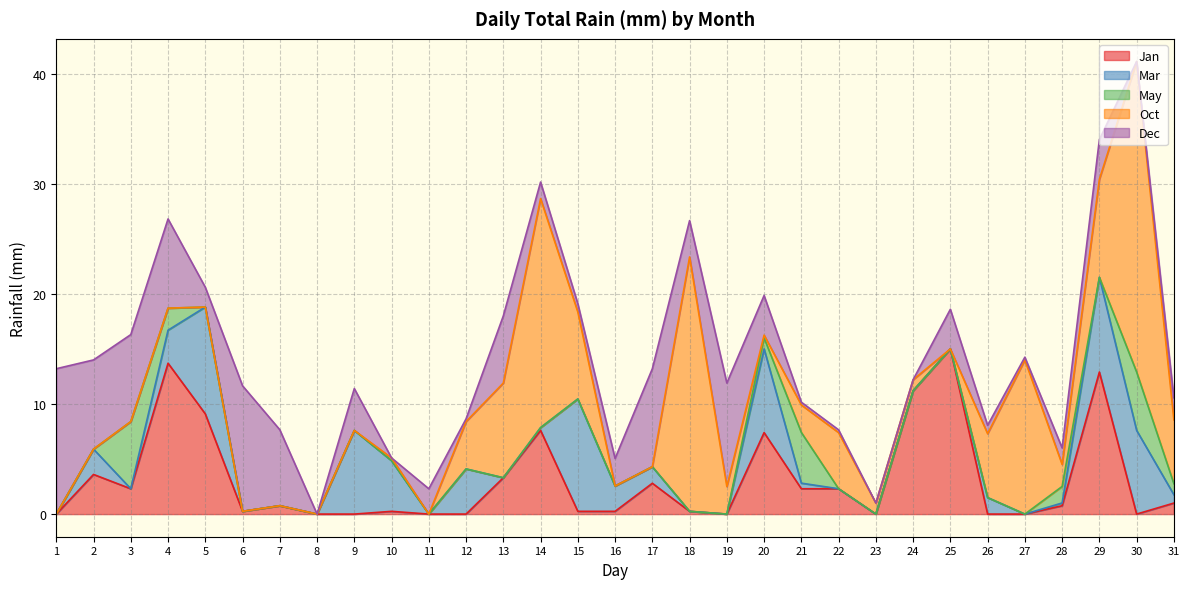

At which label is May closest to 3?

4